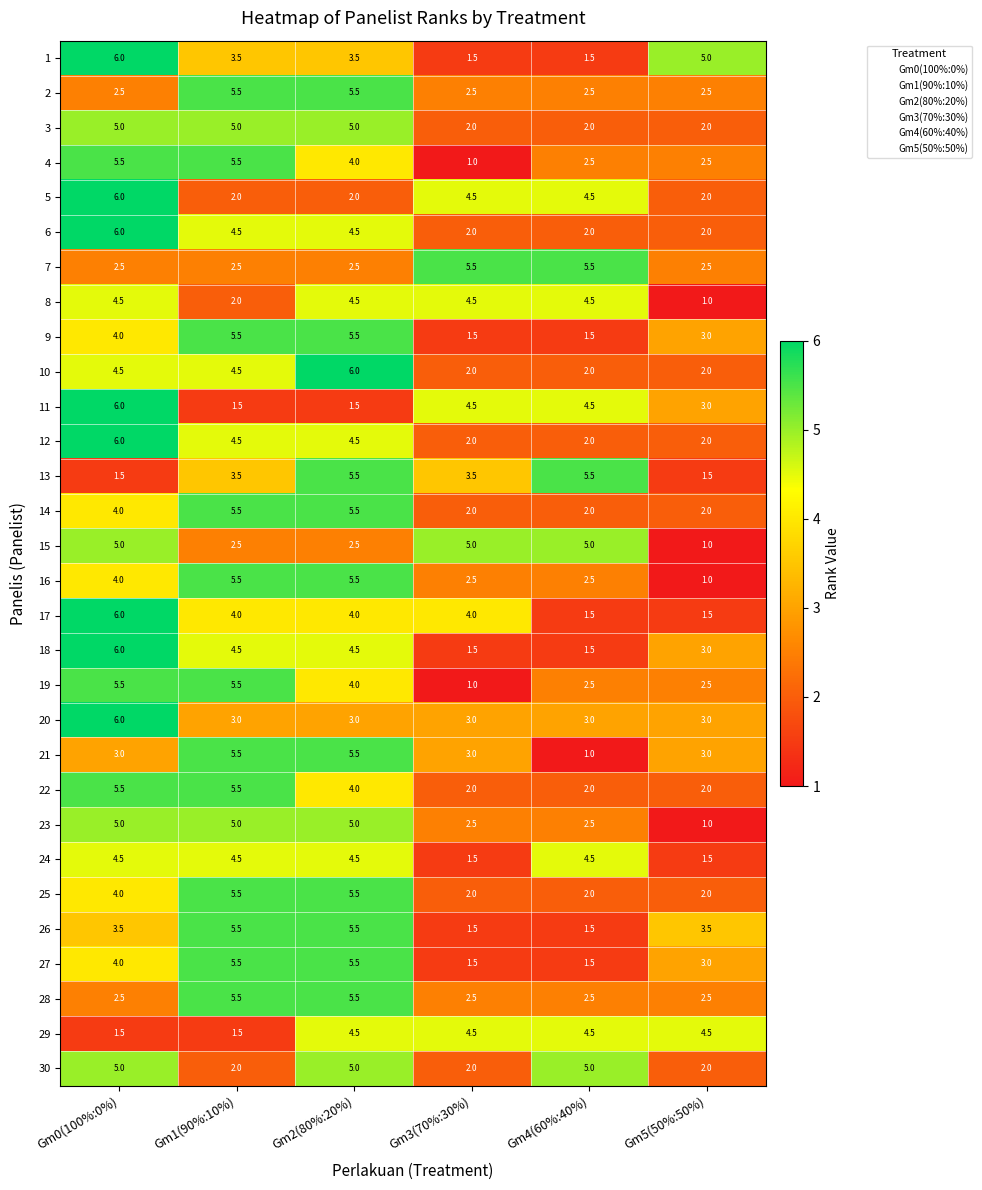

What is the average value of the 23 series?

3.5